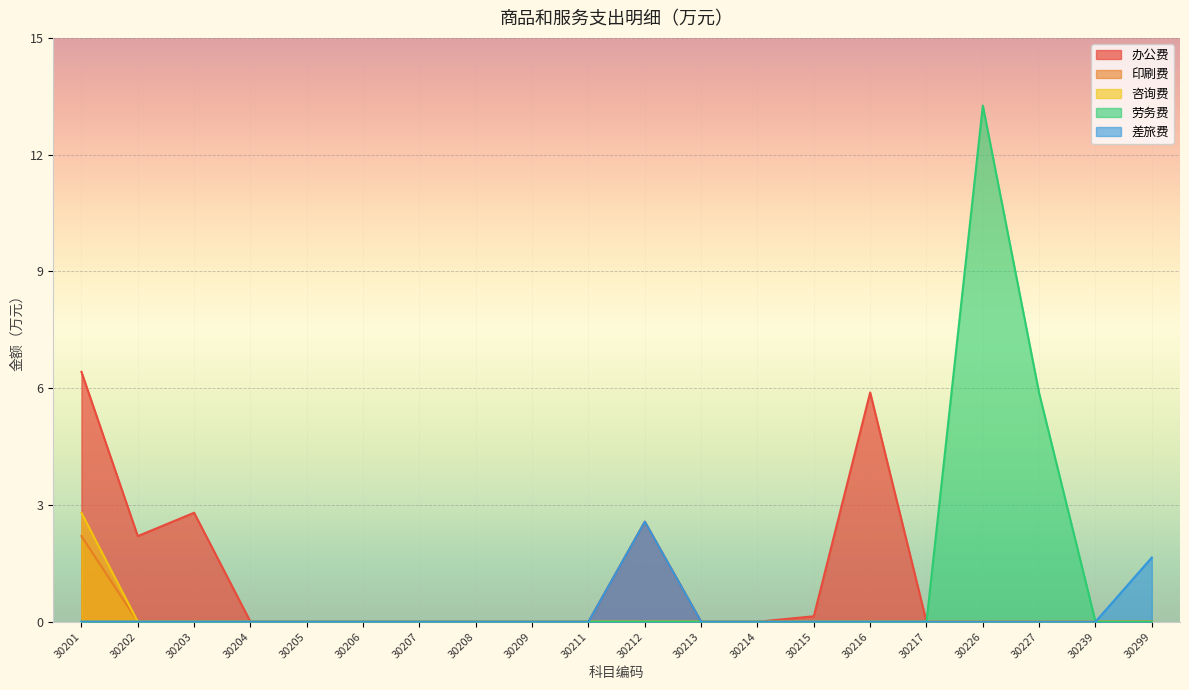

Count the number of data series in this chart.

5